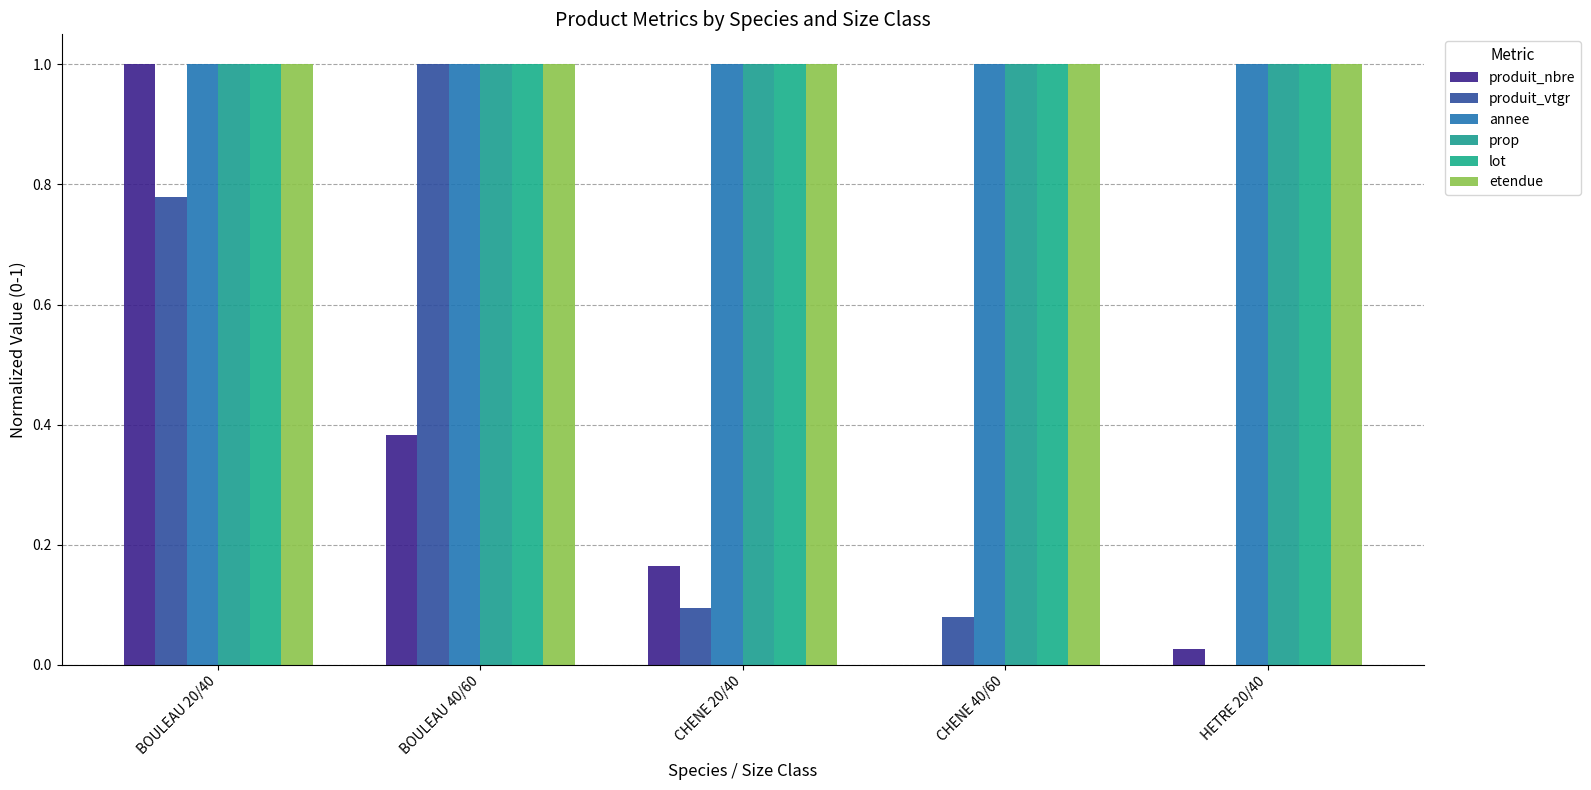

What is the sum of the prop values at BOULEAU 20/40 and HETRE 20/40?

2.0